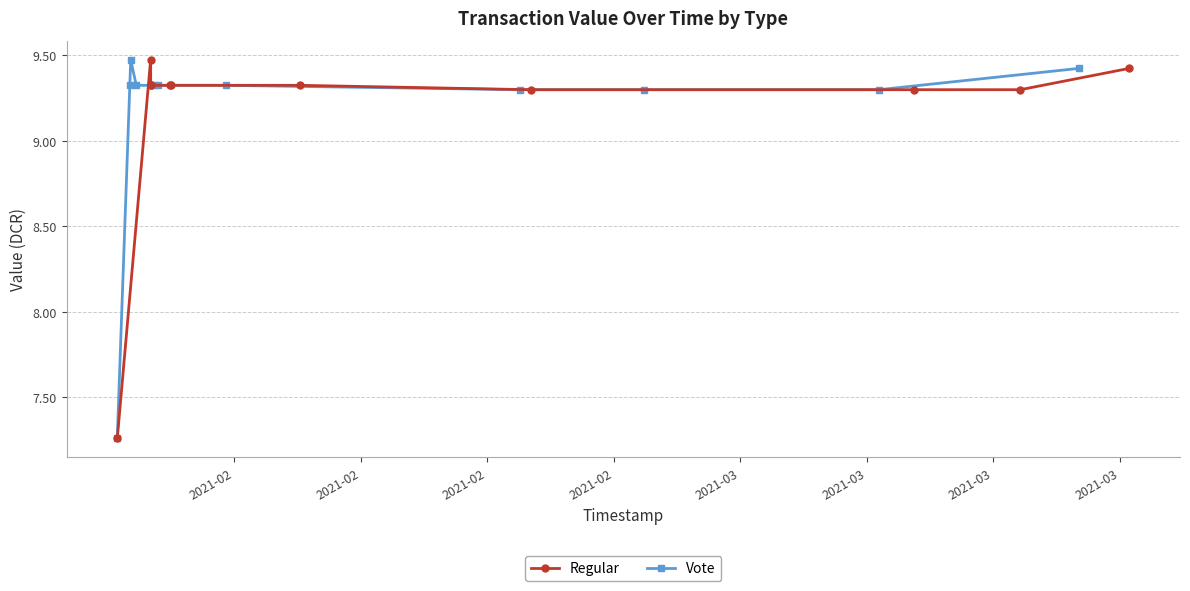

Count the Regular values in the range 9 to 10.

10